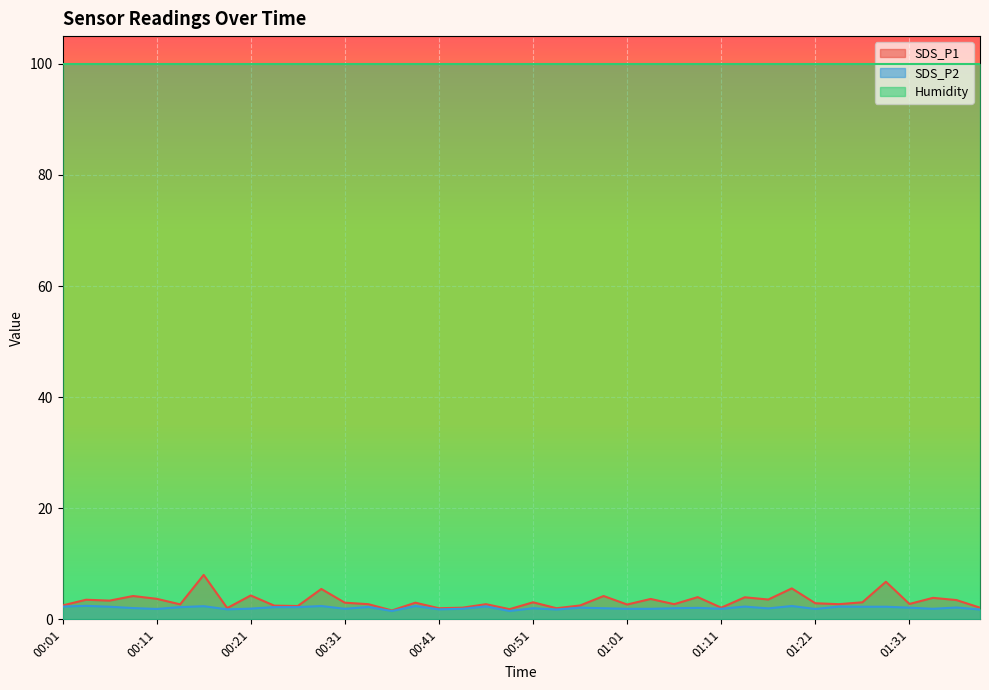

True or false: SDS_P2 has more than 0 points higher than both neighbors.

True